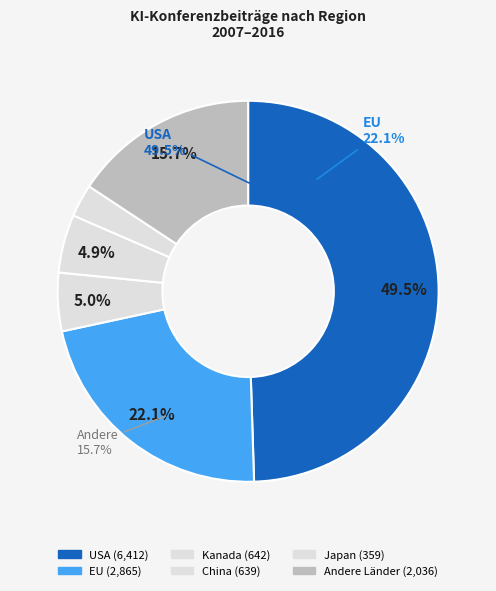

Which slice is the largest?

USA